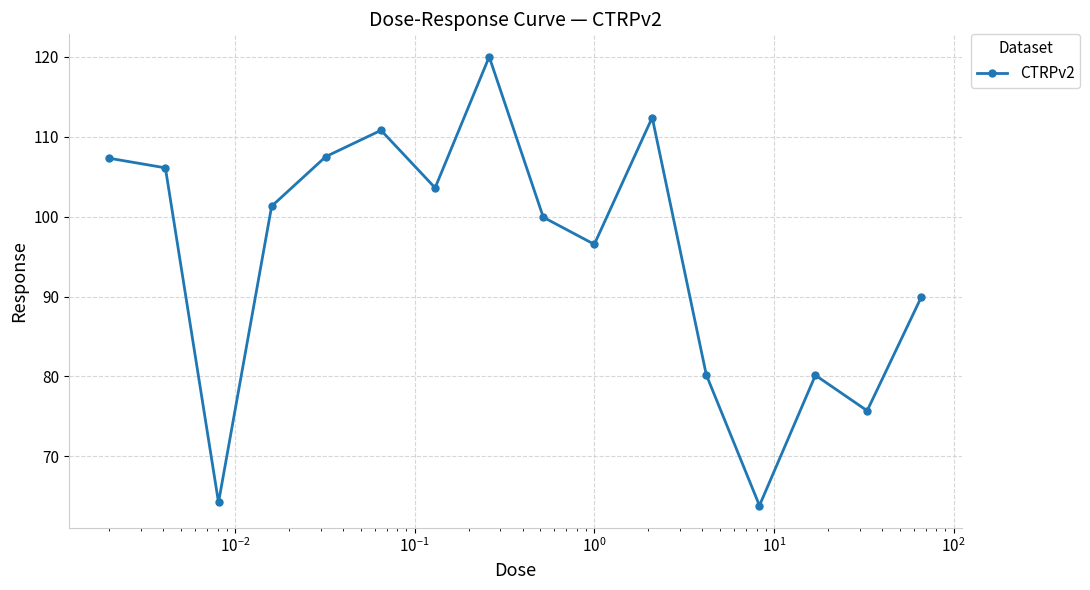

What is the greatest value displayed?

120.0